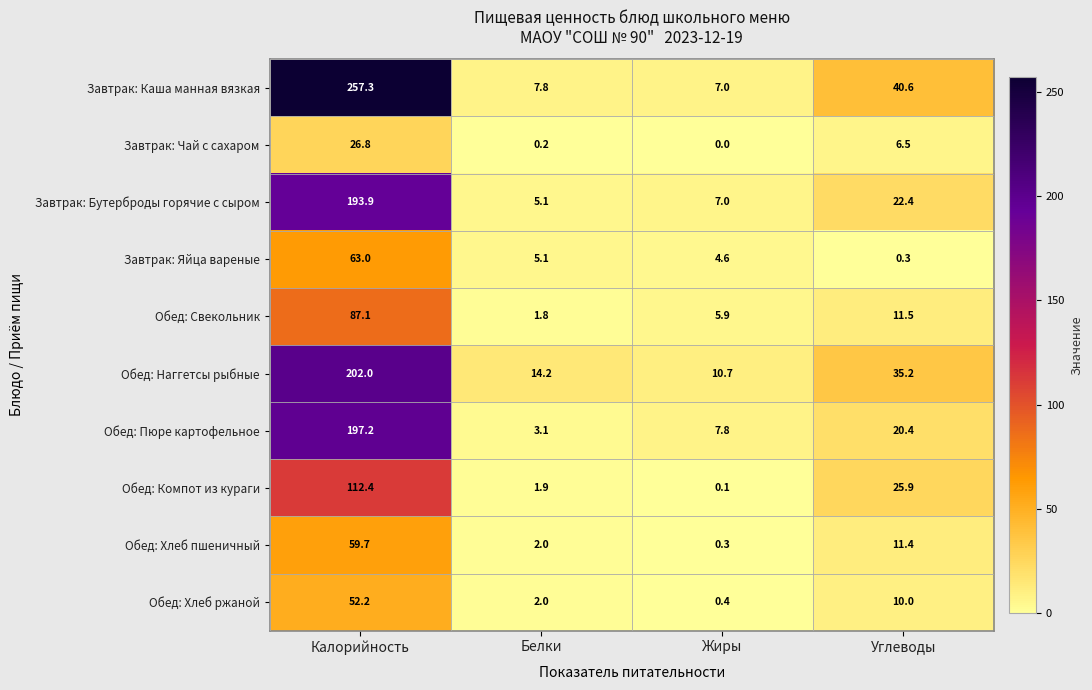

Between Калорийность and Белки, which series saw the biggest shift?

Завтрак: Каша манная вязкая